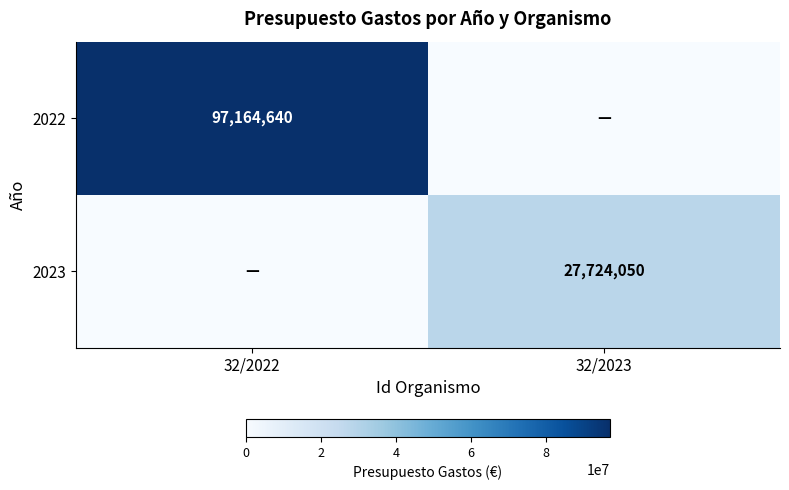

The 2022 series shows 58776010 at 32/2022. True or false?

False